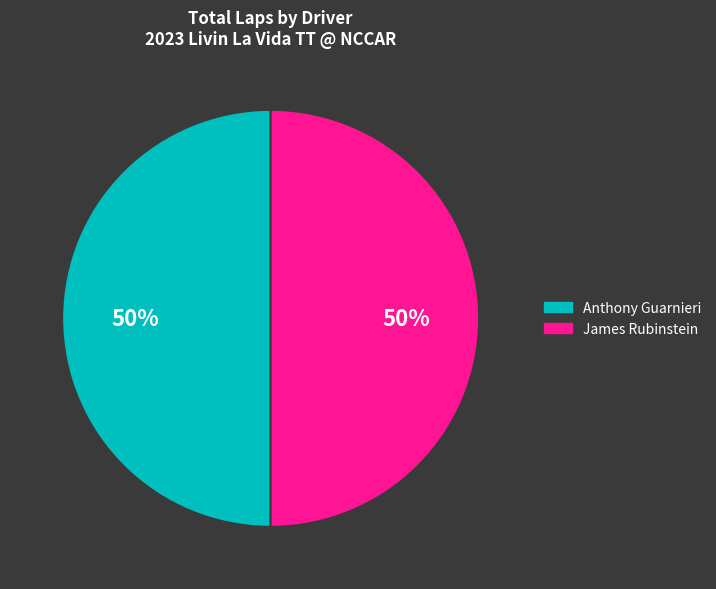

To the nearest percent, what is the average slice percentage?

50%